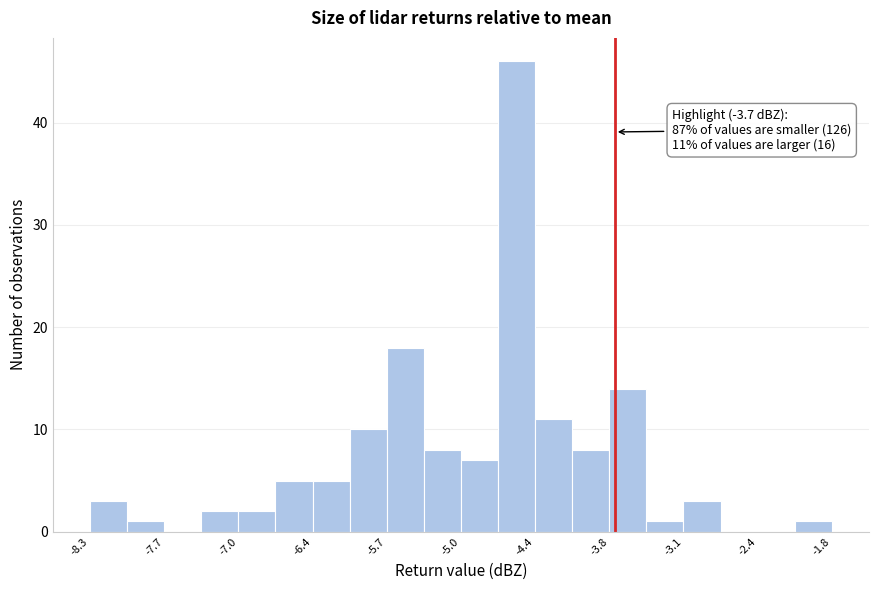

Around what value on the x-axis is the tallest bar? Give the approximate position of its centre, as read against the axis.

-4.6